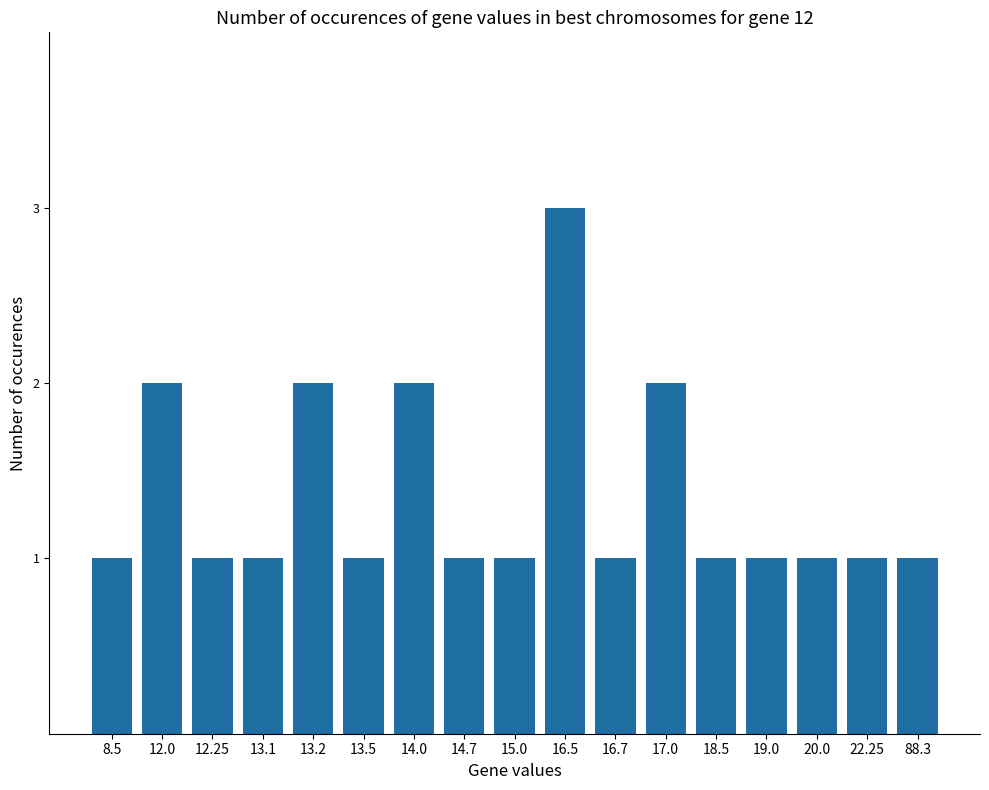

What value does the data have at 13.5?

1